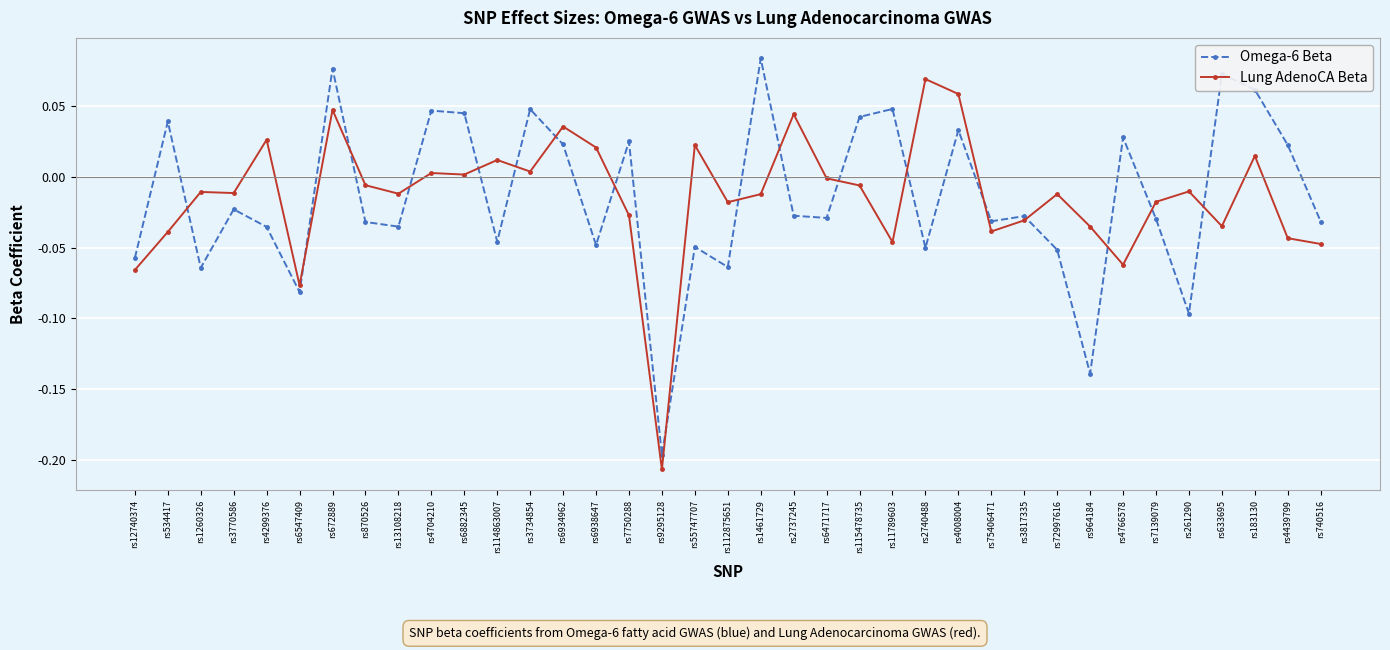

True or false: Omega-6 Beta has more than 2 points higher than both neighbors.

True